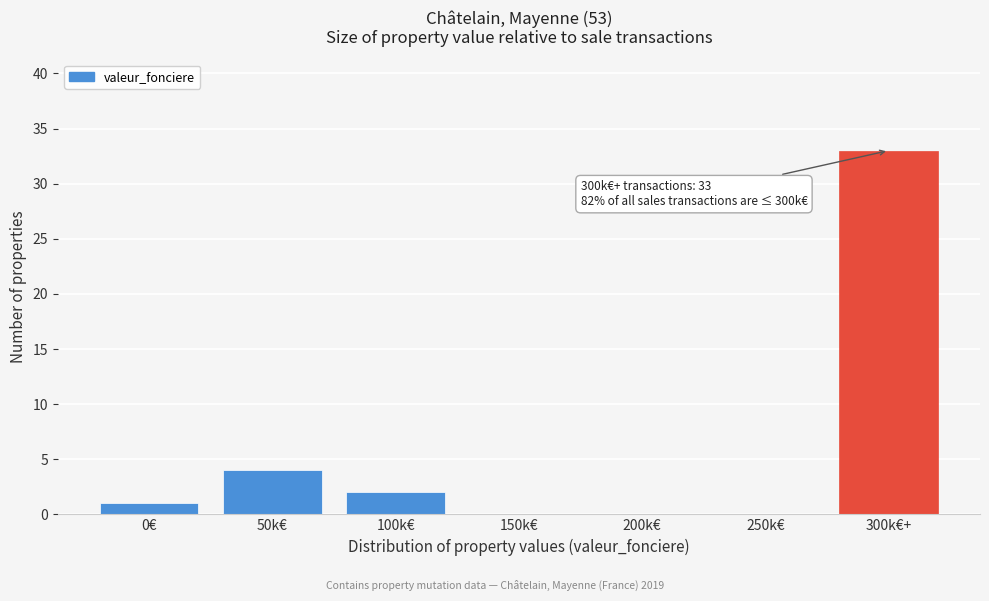

Reading right to left, extract all data points from this chart.

300k€+=33	250k€=0	200k€=0	150k€=0	100k€=2	50k€=4	0€=1